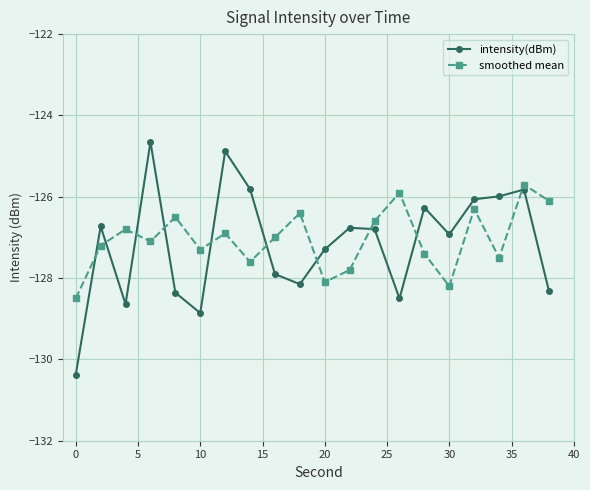

What is the highest value of the smoothed mean series?

-125.7